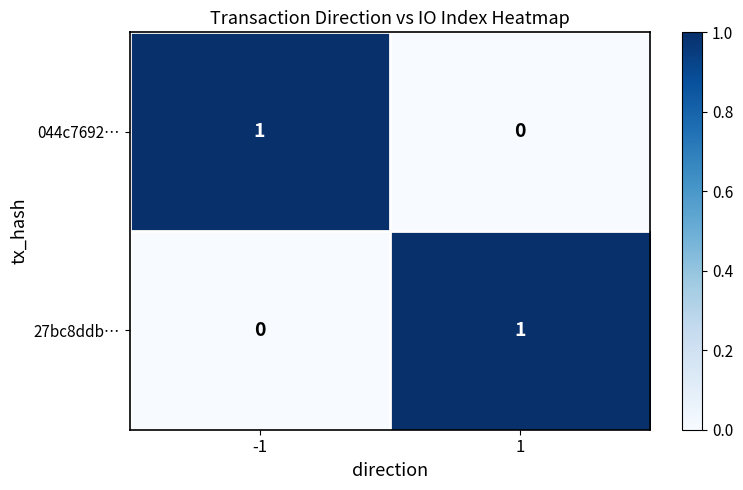

Is it true that 27bc8ddb… equals 0 at -1?

True